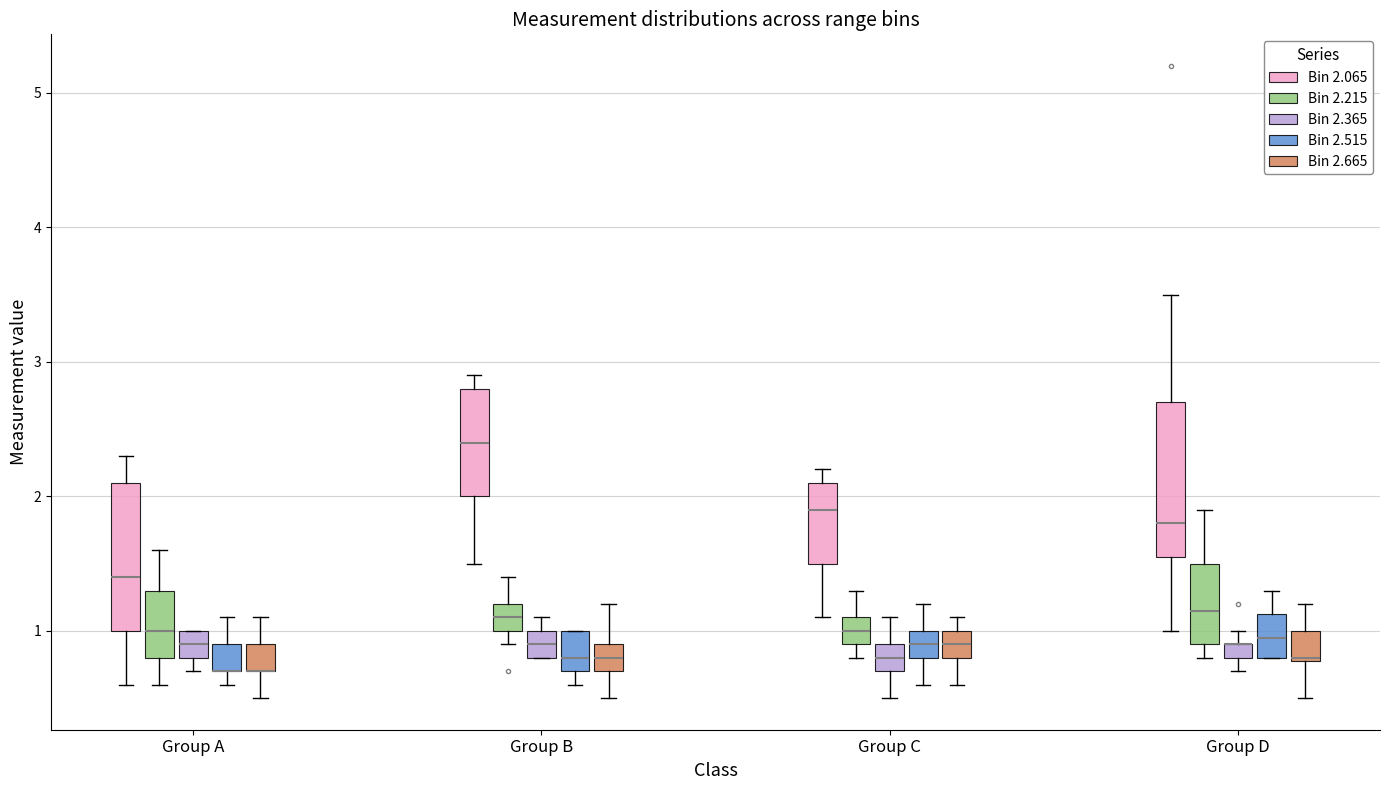

Where is the upper edge of the box for Group A (Bin 2.365) on the y-axis? The values are not printed on the chart, so give them approximately, as read against the axis.

1.0